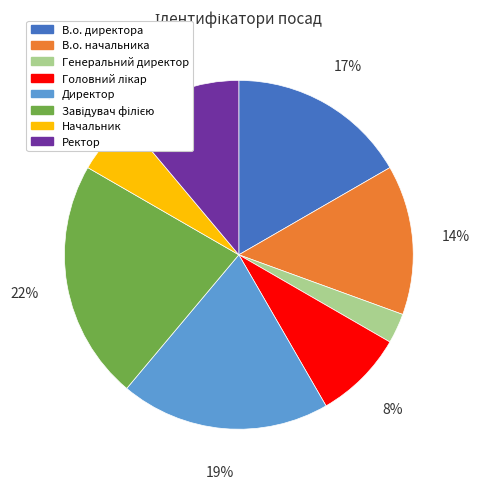

Is it true that Директор is 19% of the pie?

True